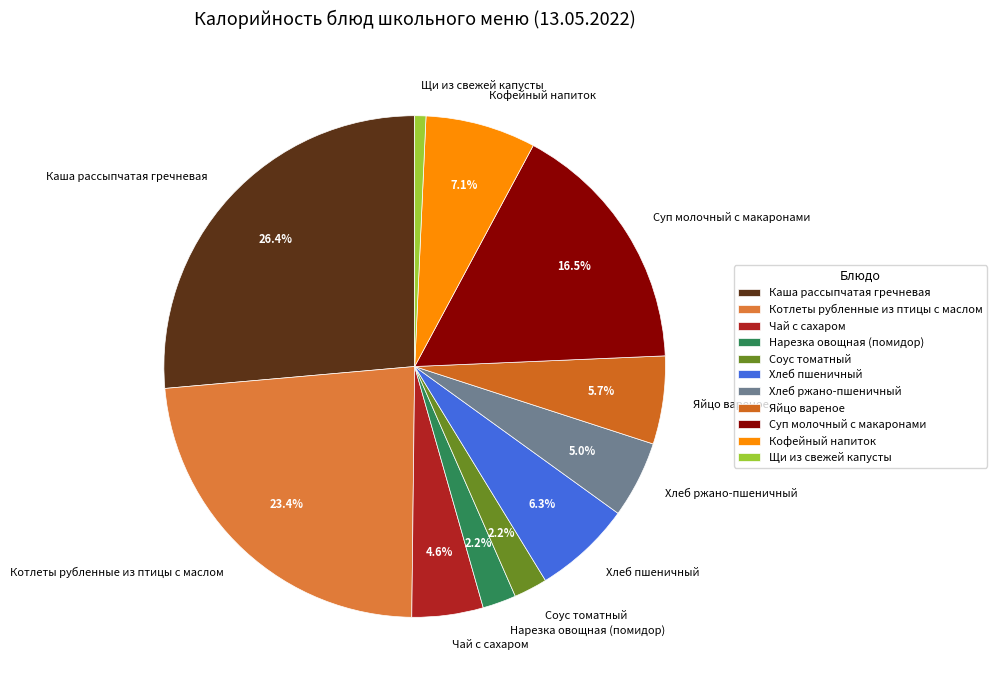

Count the number of slices in the pie.

11